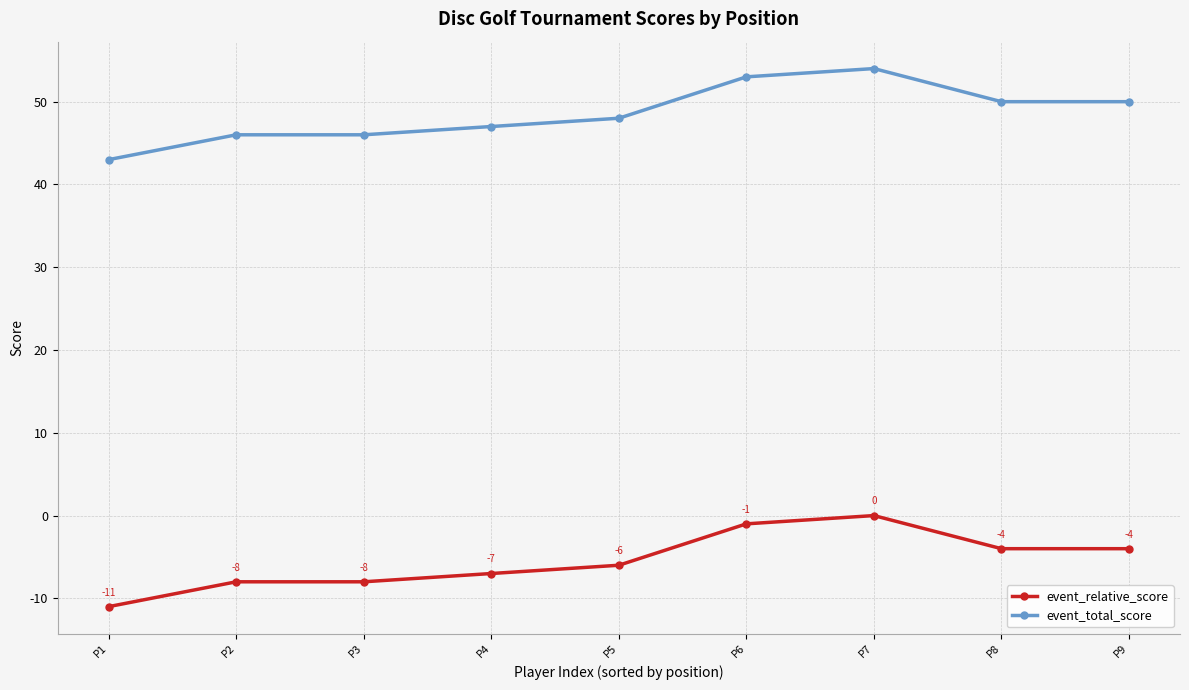

True or false: event_total_score and event_relative_score cross at least once.

False